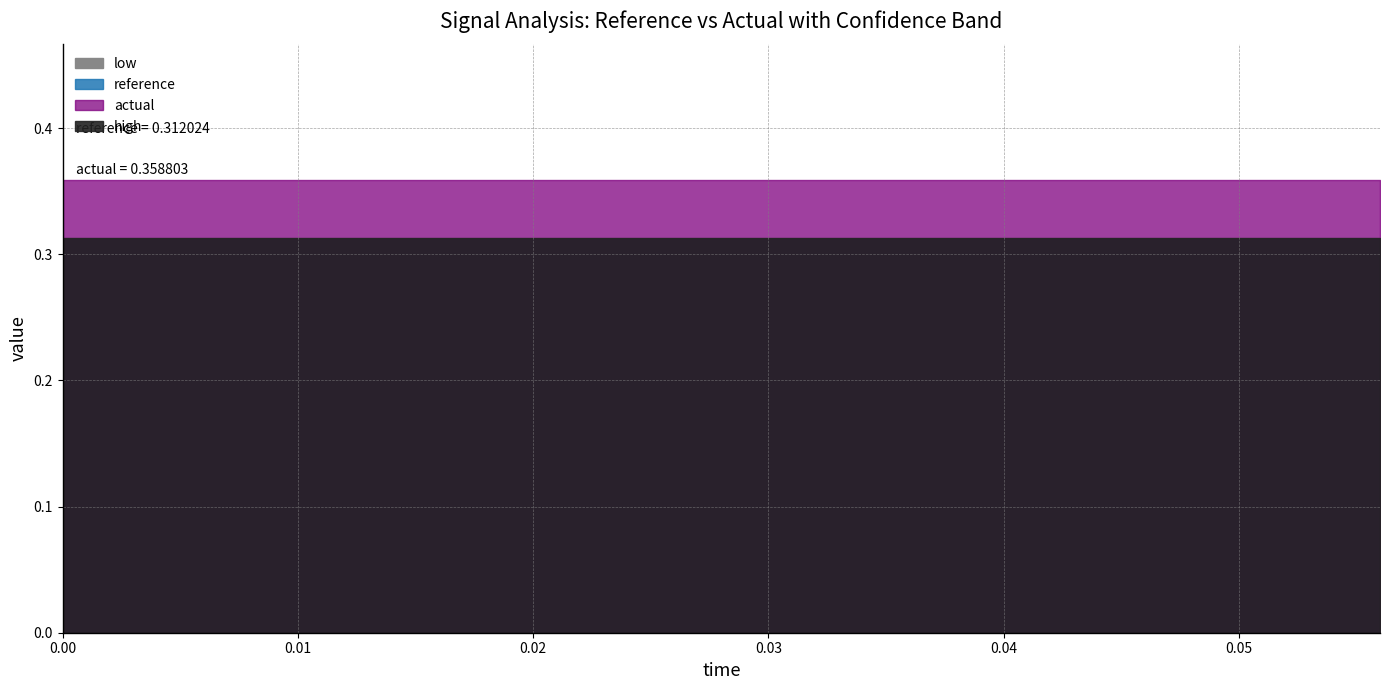

What is the label of the 13th point from the left?

0.048